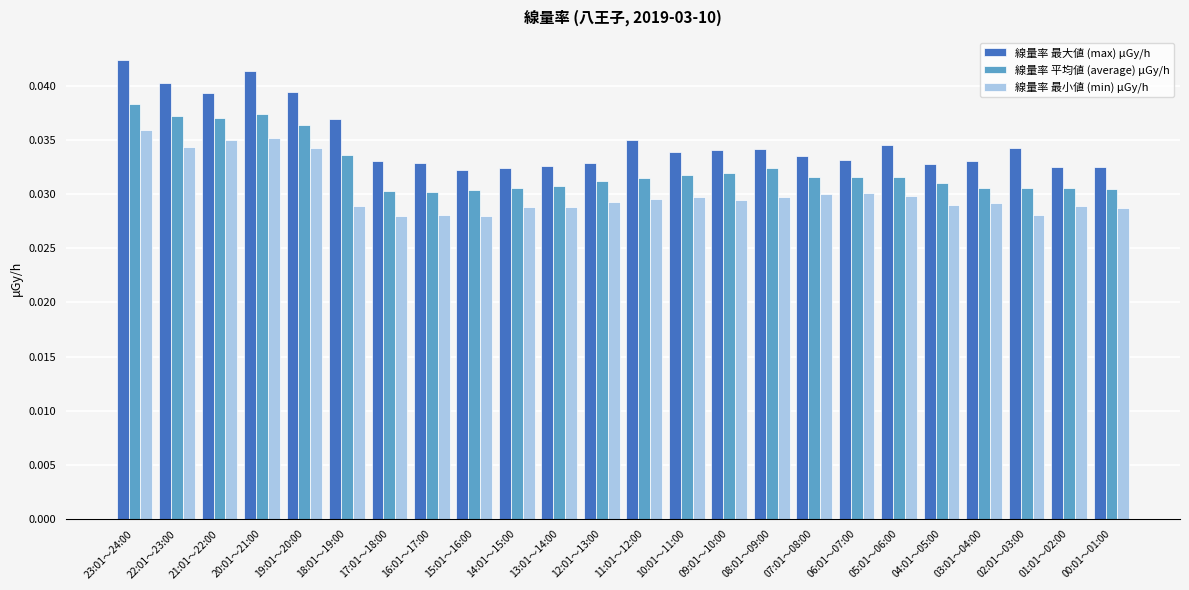

How many groups of bars are there?

24